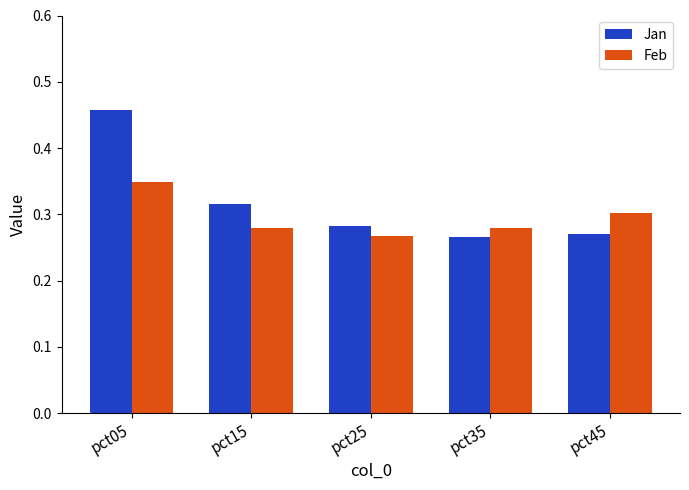

What is the sum of the Jan values at pct45 and pct25?

0.6